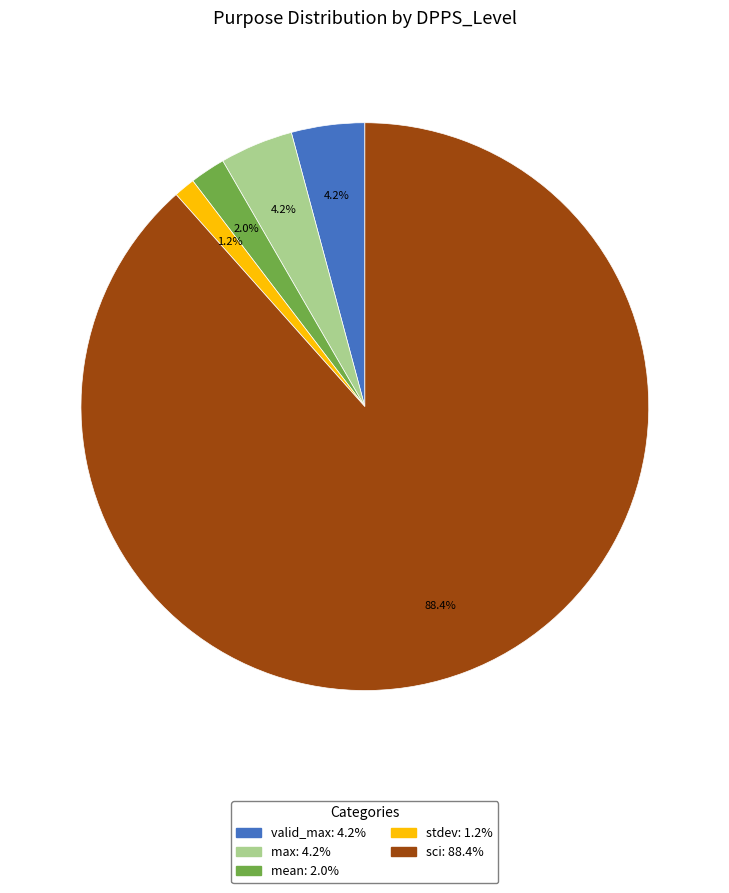

Is there any slice that represents more than half of the pie?

Yes